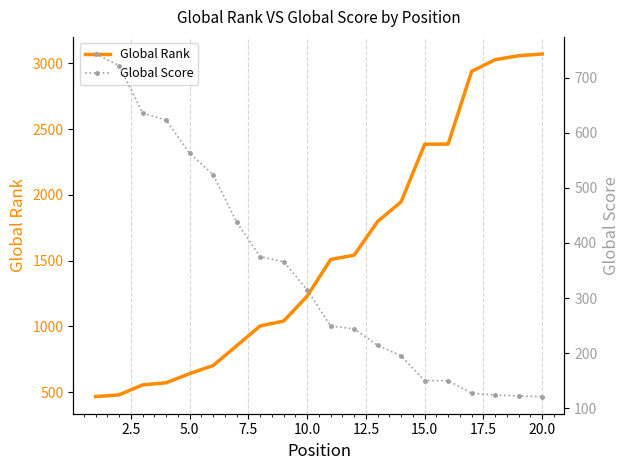

How many intersections are there between Global Score and Global Rank?

1